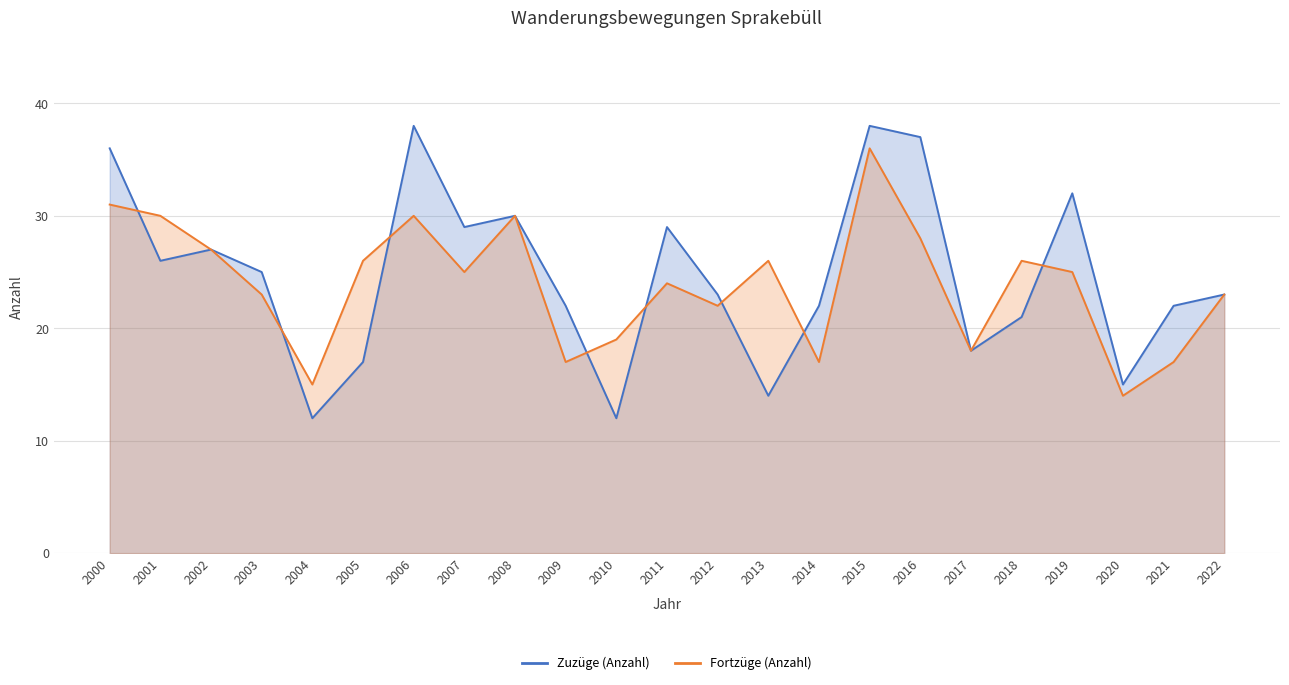

Where is Zuzüge (Anzahl) nearest to the value 25?

2003